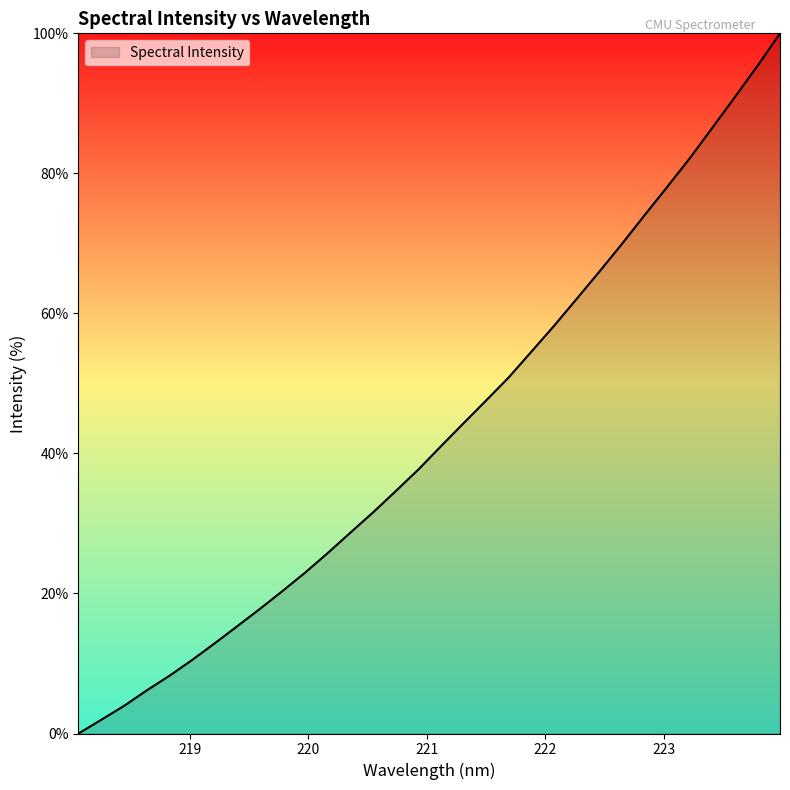

What is the difference between the maximum and minimum values?

100.0